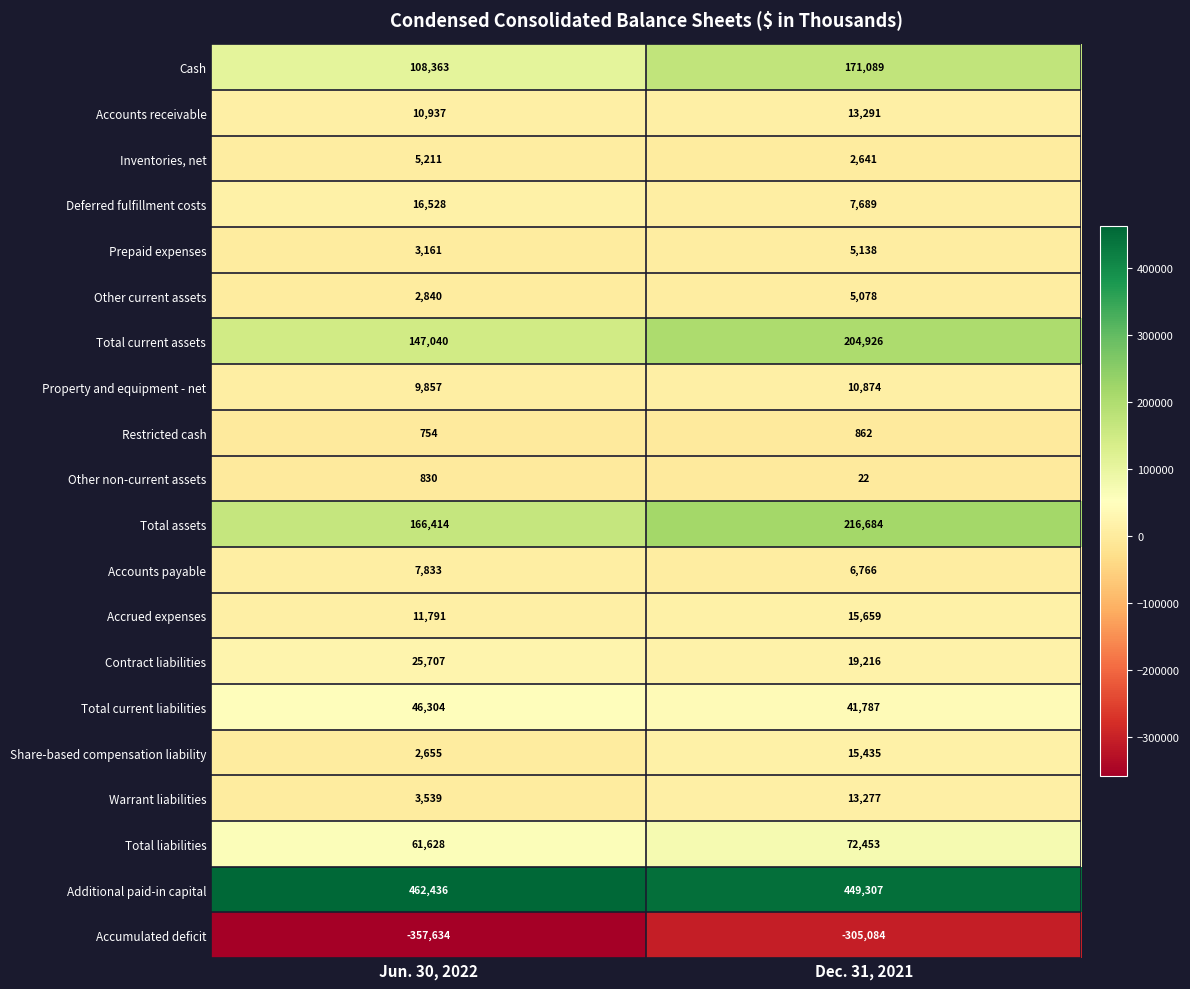

The value of Total current liabilities at Jun. 30, 2022 is 27387. True or false?

False